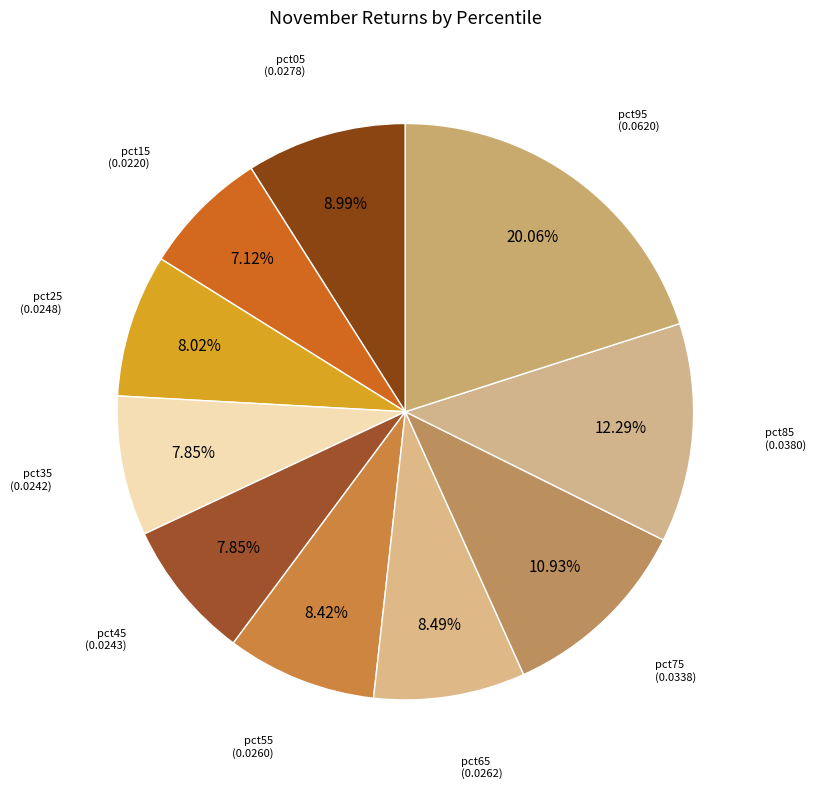

How many segments does this pie chart have?

10